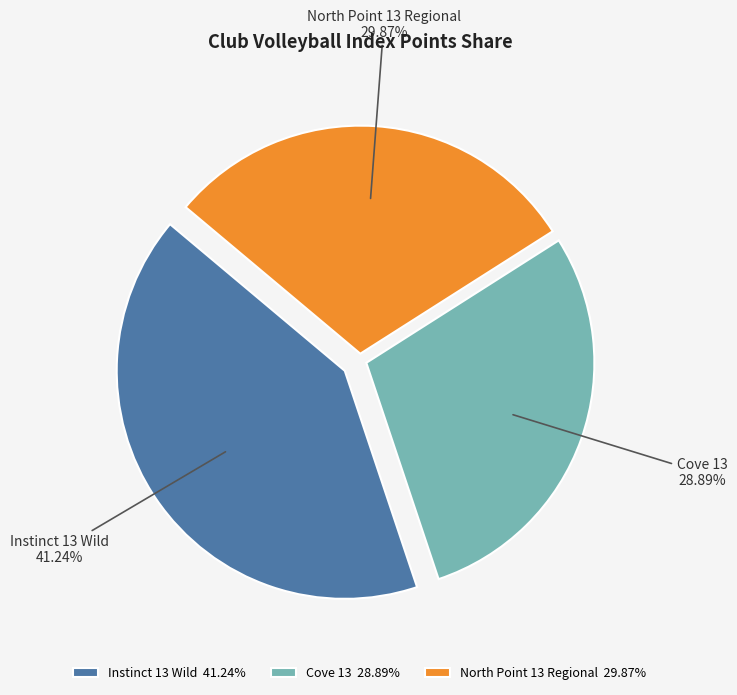

What percentage is the Cove 13 slice, to the nearest percent?

29%